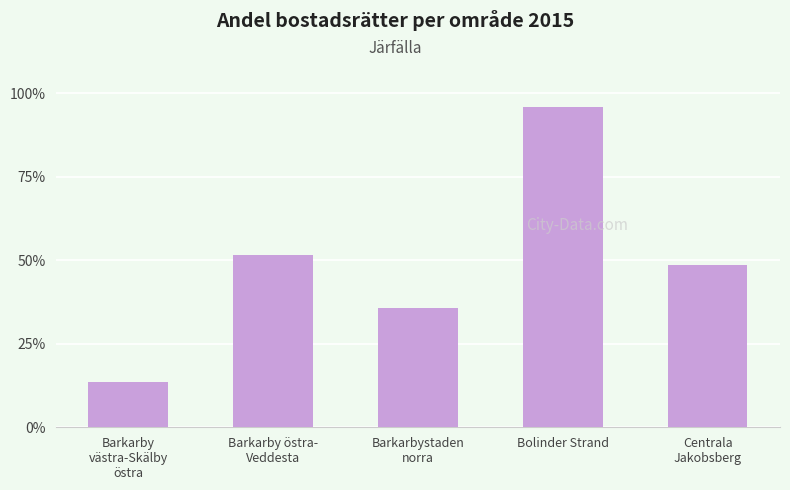

How many data points are above 48?

3